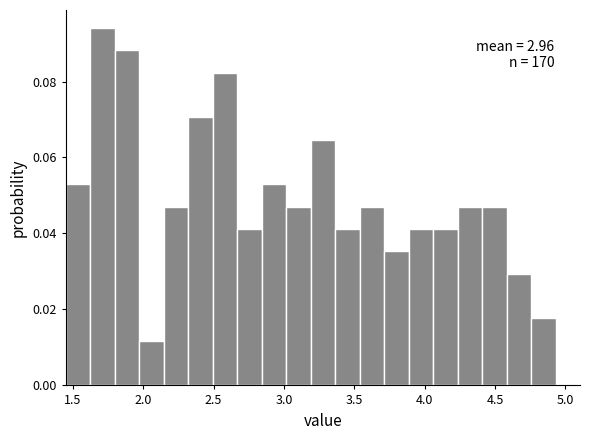

Around what value on the x-axis is the tallest bar? Give the approximate position of its centre, as read against the axis.

1.70